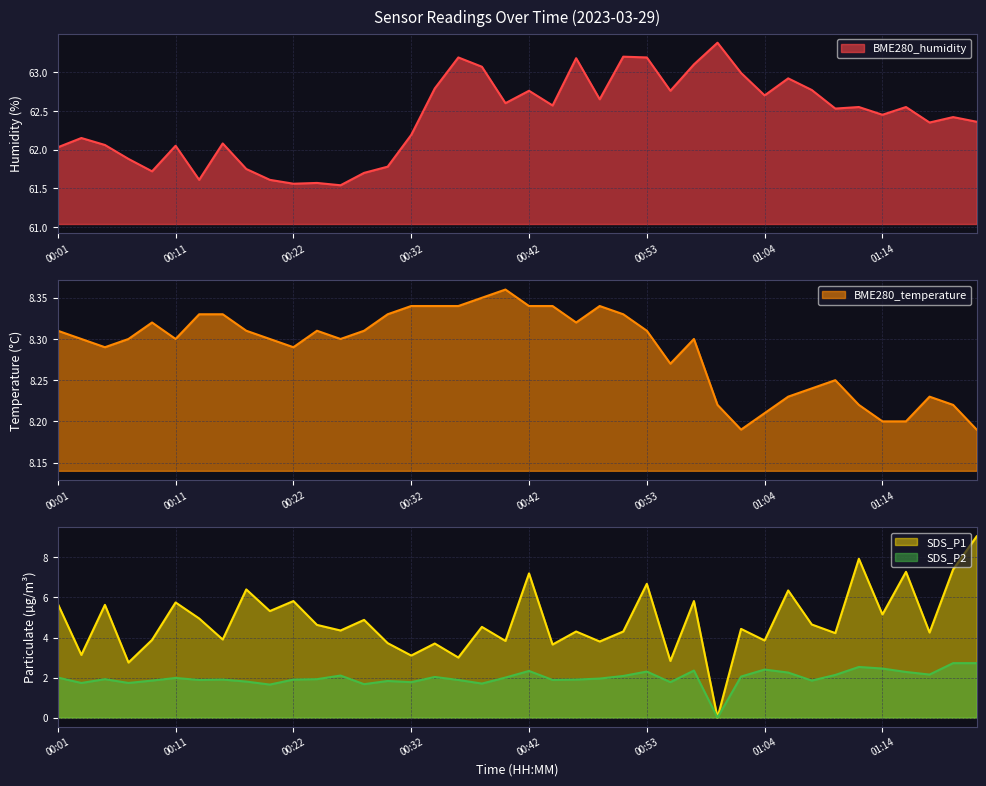

At which category does BME280_humidity reach its first local valley?

00:09